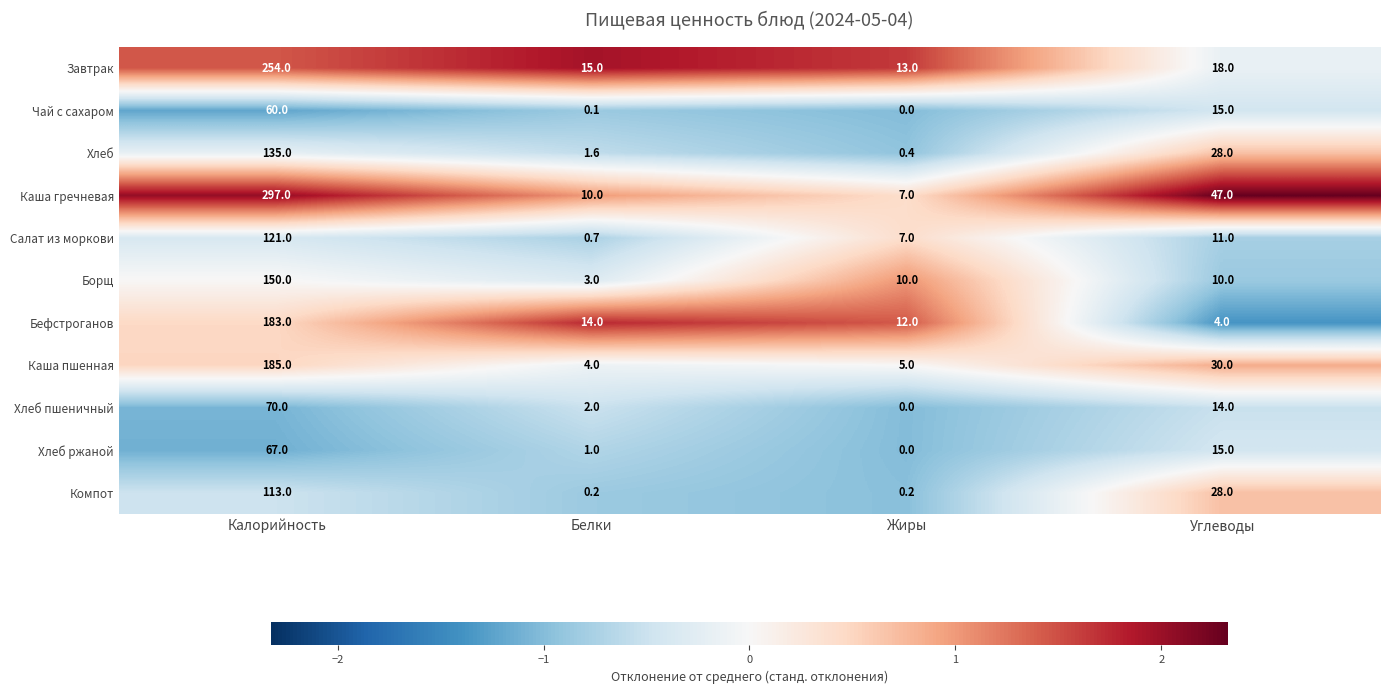

True or false: Компот has a value of 0.2 at Белки.

True